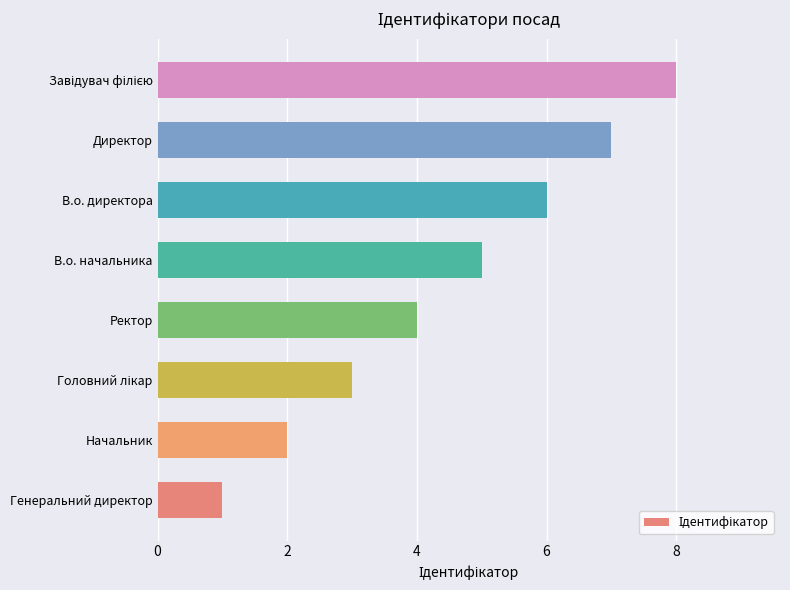

What is the minimum value shown in the chart?

1